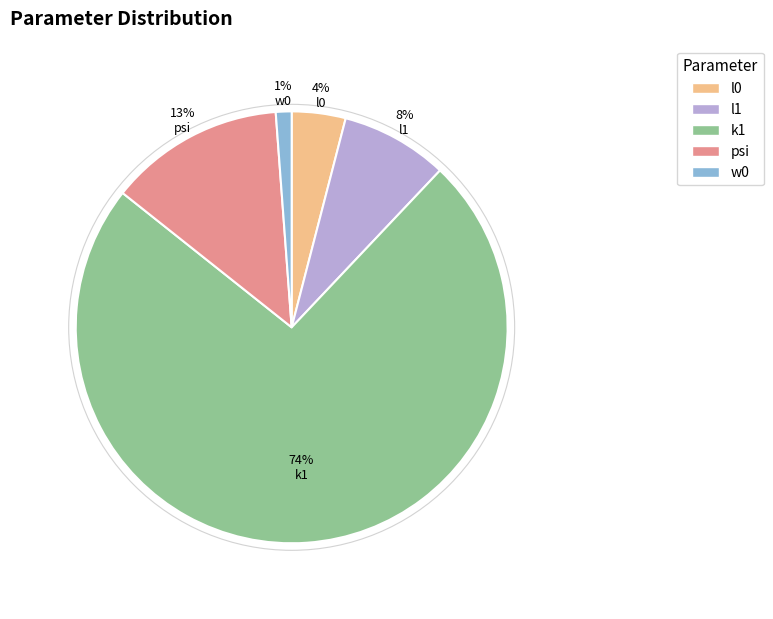

The k1 slice represents 64% of the pie. True or false?

False